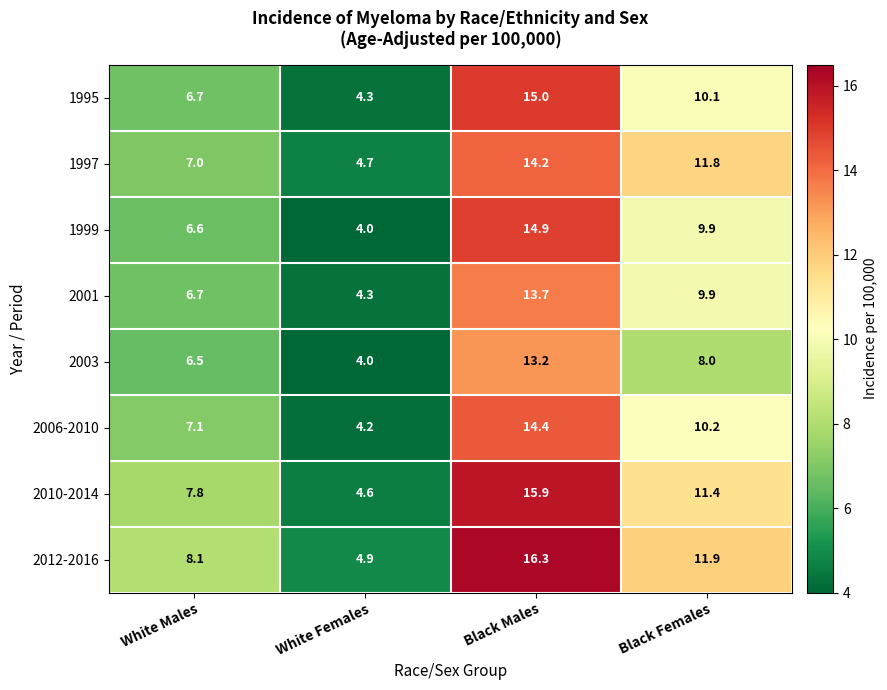

Is it true that 2001 equals 6.7 at White Females?

False